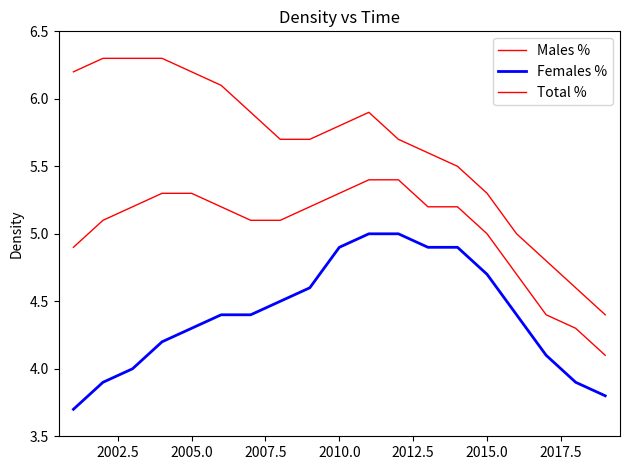

Does the chart display data point markers on the line(s)?

No